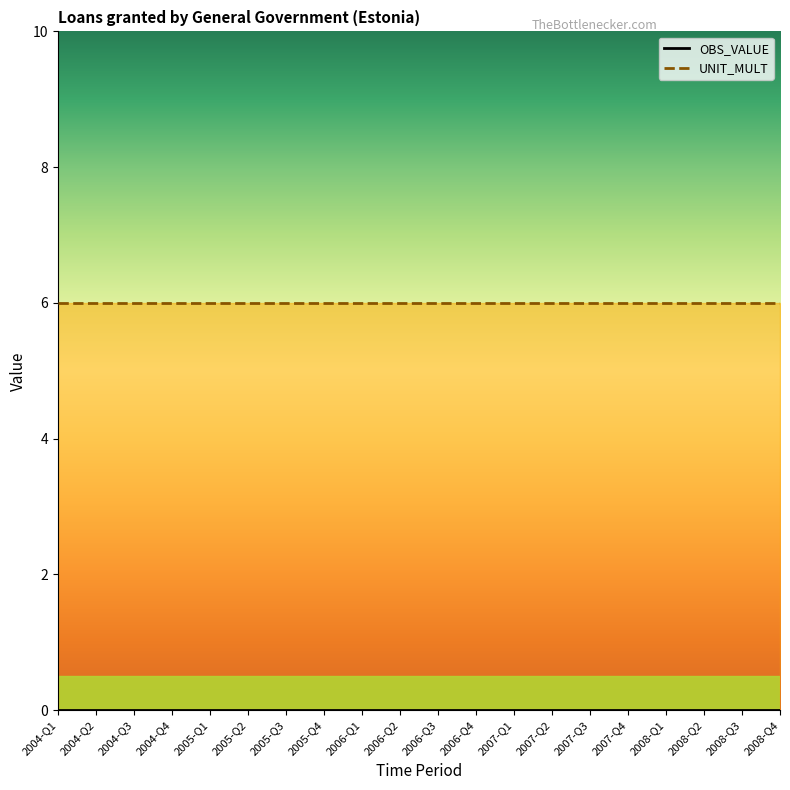

What are all the series names shown in the legend?

OBS_VALUE, UNIT_MULT